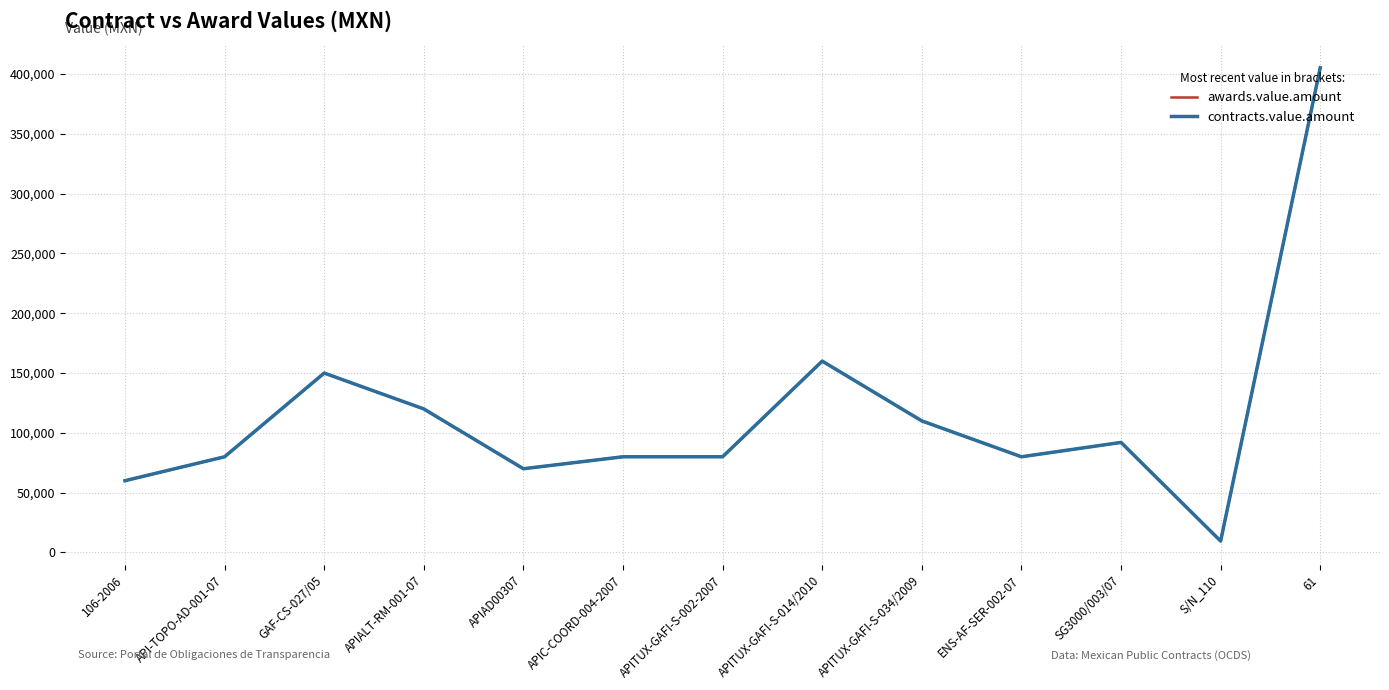

How many lines are shown in the chart?

2